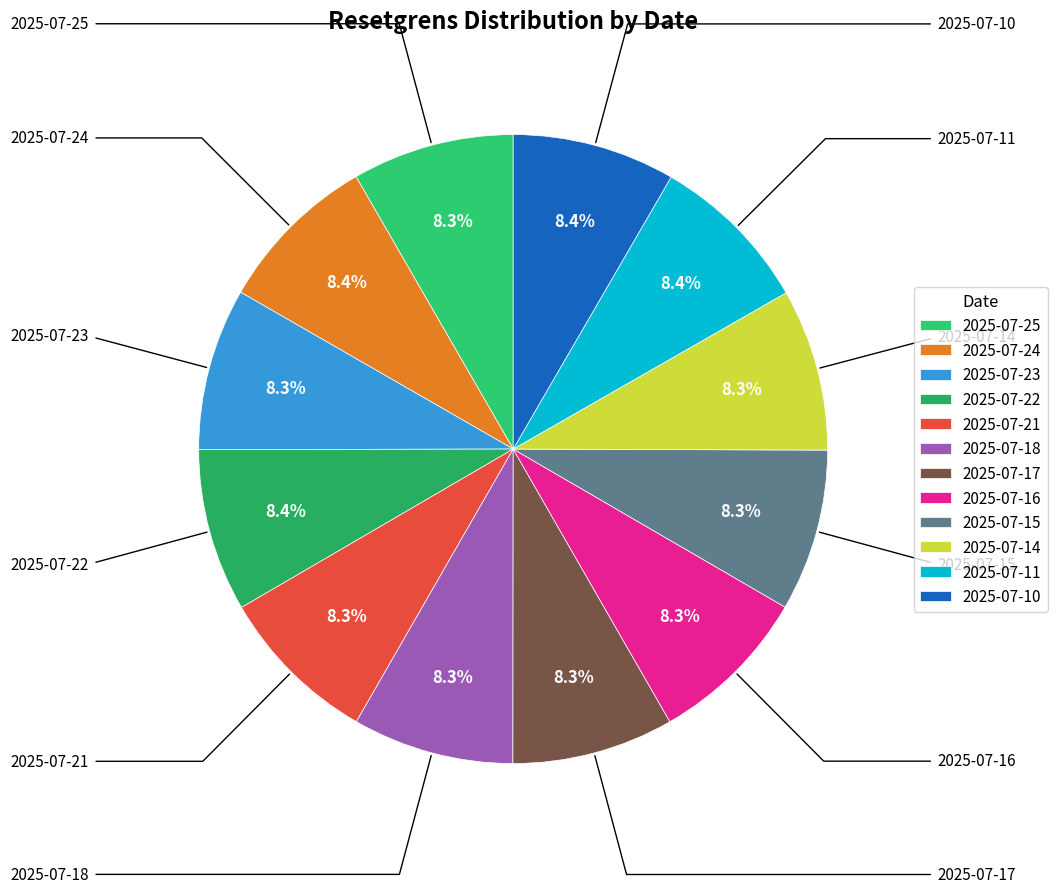

What is the ratio of the value at 2025-07-17 to the value at 2025-07-15?

1.0